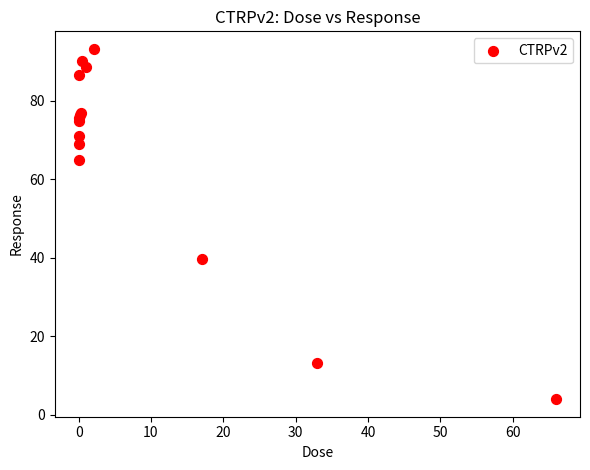

What Y value in the scatter plot is closest to 48?

39.8